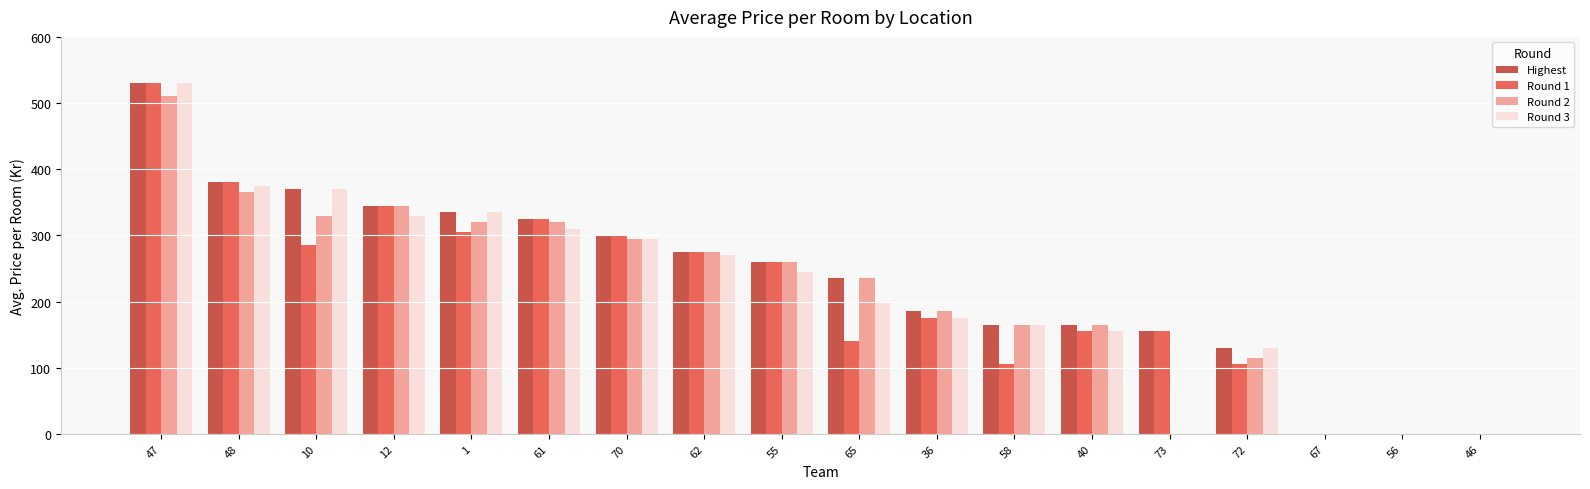

Which category has the highest value in the Highest series?

47